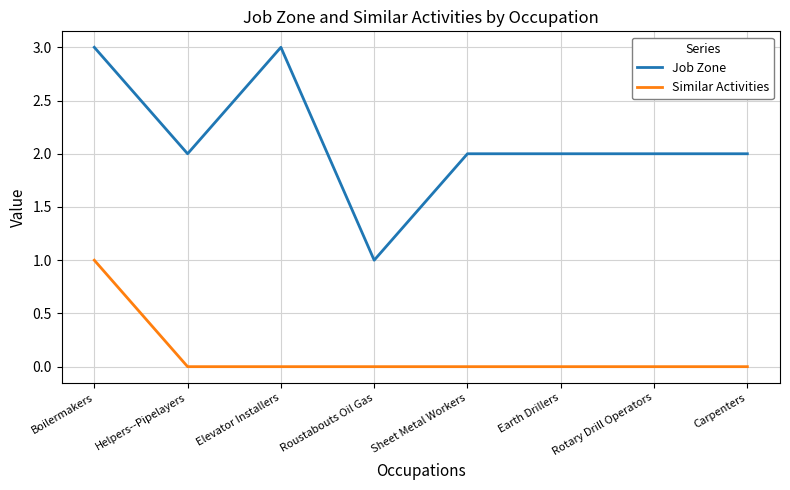

What is the average value of the Job Zone series?

2